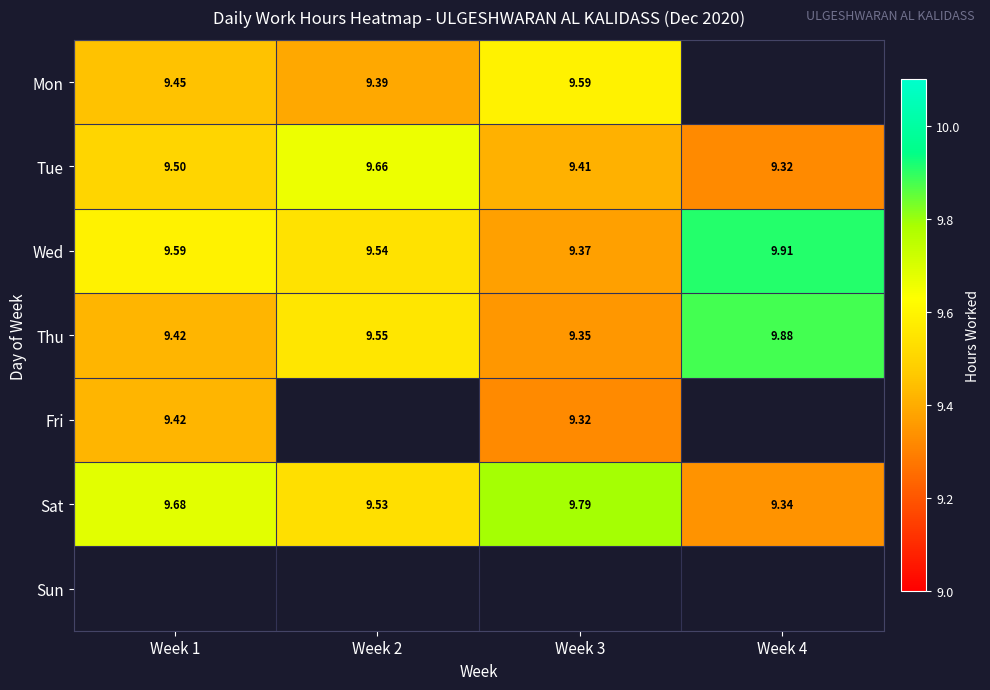

Is the value of Thu at Week 3 greater than the value of Tue at Week 3?

No